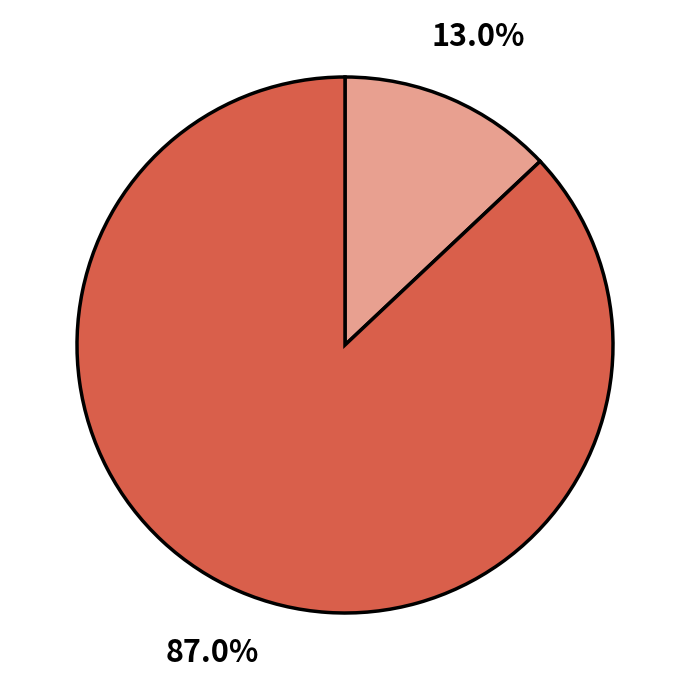

How many segments does this pie chart have?

2